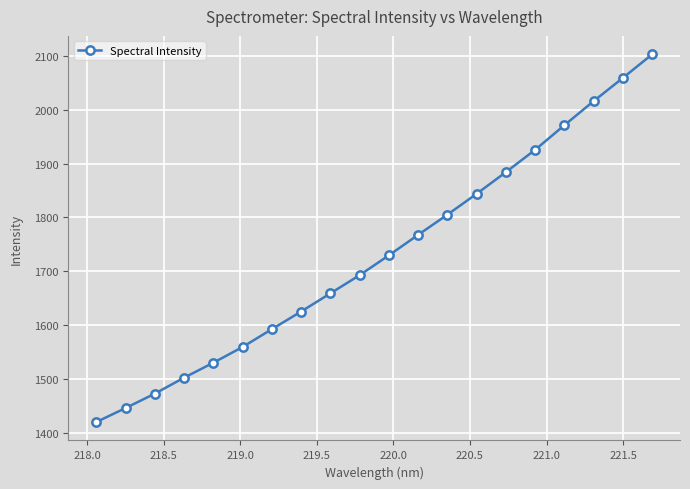

What is the smallest value displayed?

1419.9